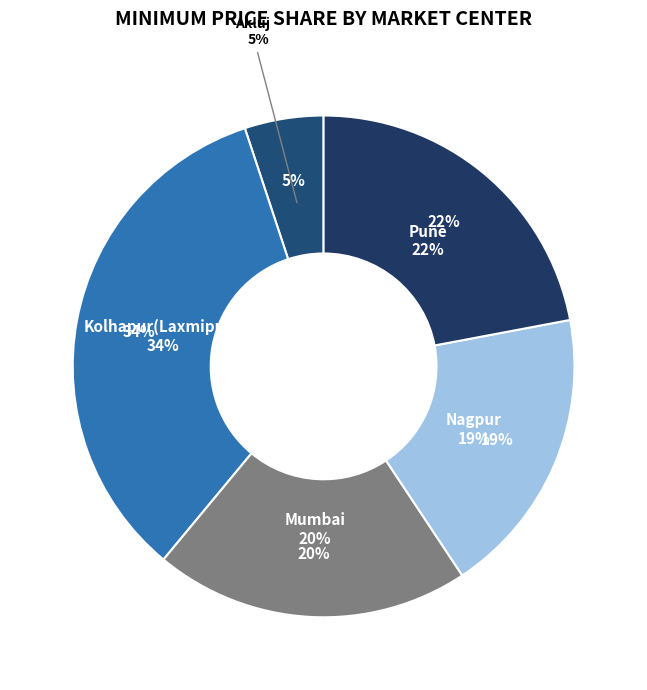

Combined, do Akluj and Nagpur account for over 50%?

No